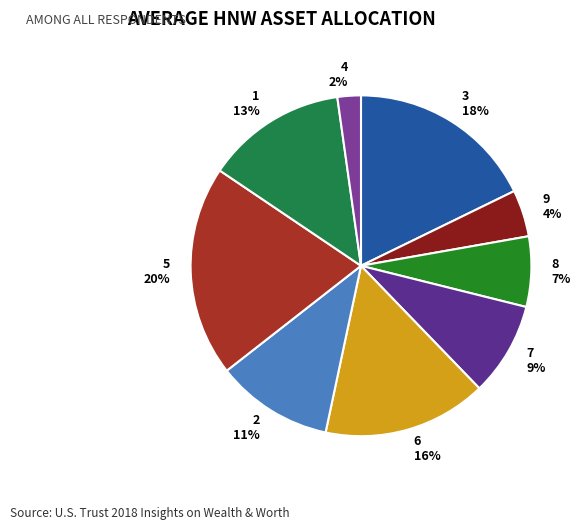

Between 9 and 3, which is larger?

3